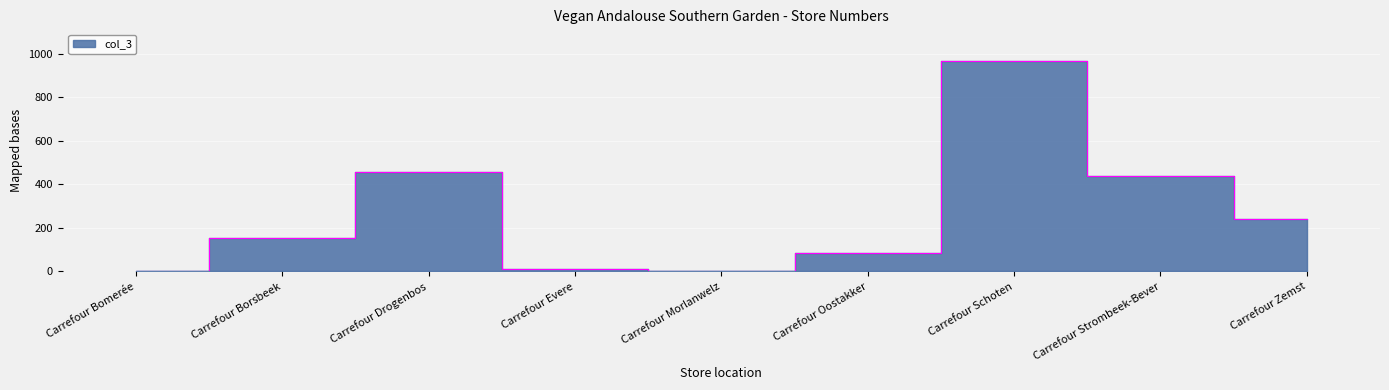

What is the change in value from Carrefour Borsbeek to Carrefour Evere?

-143